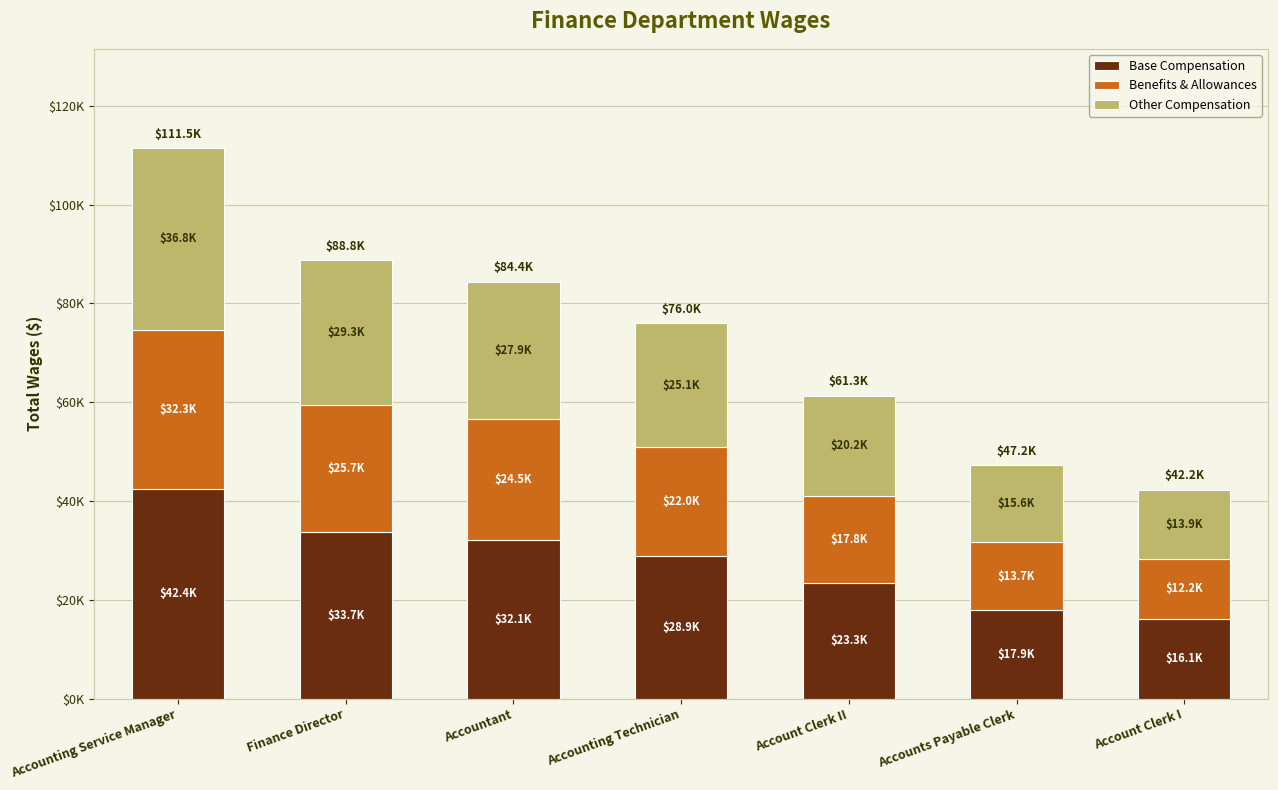

Are the bars horizontal?

No